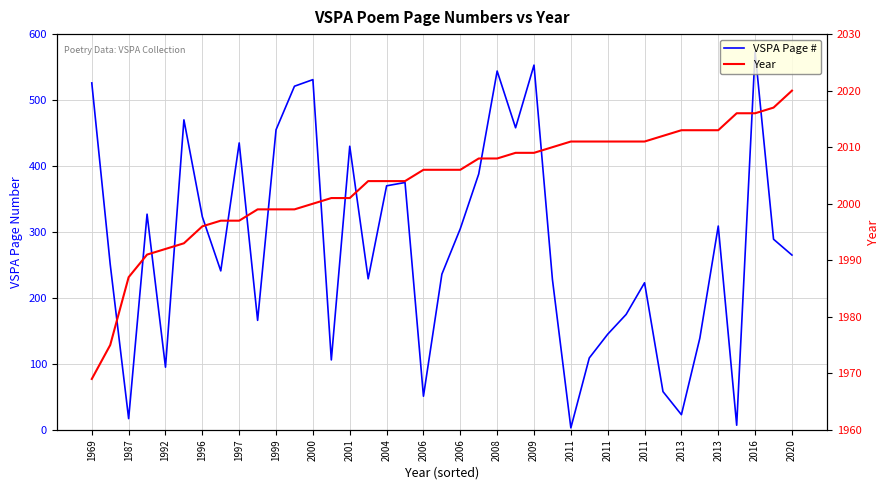

True or false: Year and VSPA Page # intersect in this chart.

False